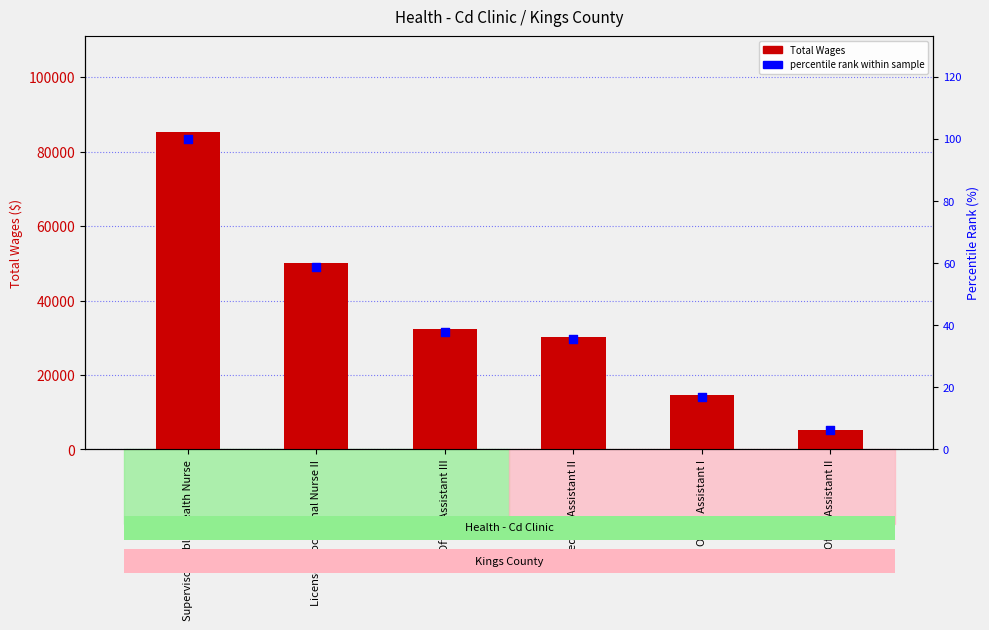

Which series contains the lowest Y value?

percentile rank within sample